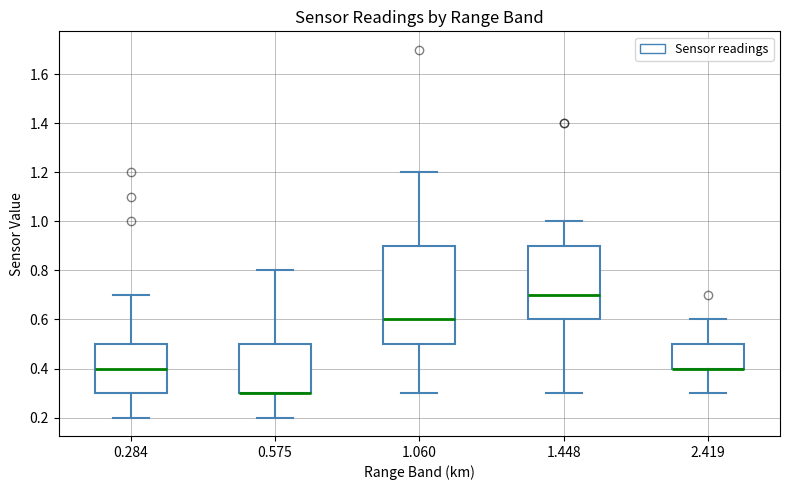

Reading left to right, transcribe this box plot: for each box, give where its median line is, the range the box spans, and where its two whiskers end, as read against the y-axis. The values are not printed on the chart, so give them approximately, as read against the axis.

0.284: median 0.4, box 0.3 to 0.5, whiskers 0.2 to 0.7
0.575: median 0.3 (drawn on the box's lower edge), box 0.3 to 0.5, whiskers 0.2 to 0.8
1.060: median 0.6, box 0.5 to 0.9, whiskers 0.3 to 1.2
1.448: median 0.7, box 0.6 to 0.9, whiskers 0.3 to 1.0
2.419: median 0.4 (drawn on the box's lower edge), box 0.4 to 0.5, whiskers 0.3 to 0.6